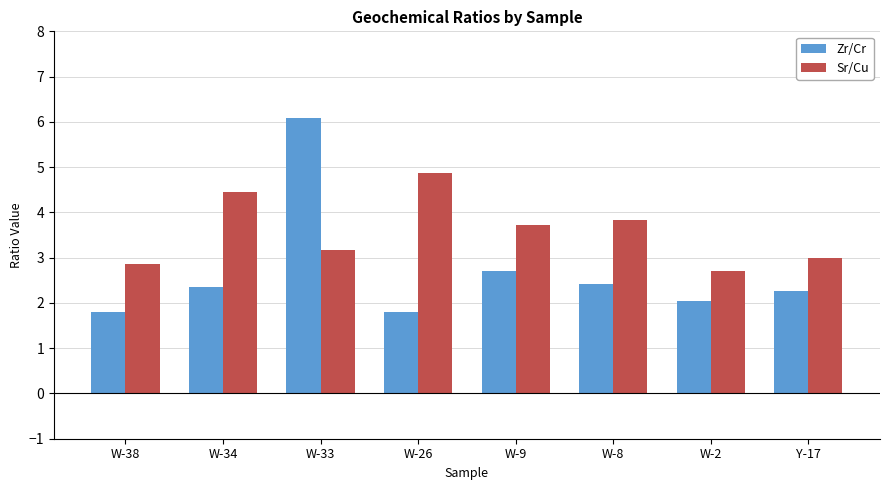

The value of Zr/Cr at W-33 is 6.1. True or false?

True